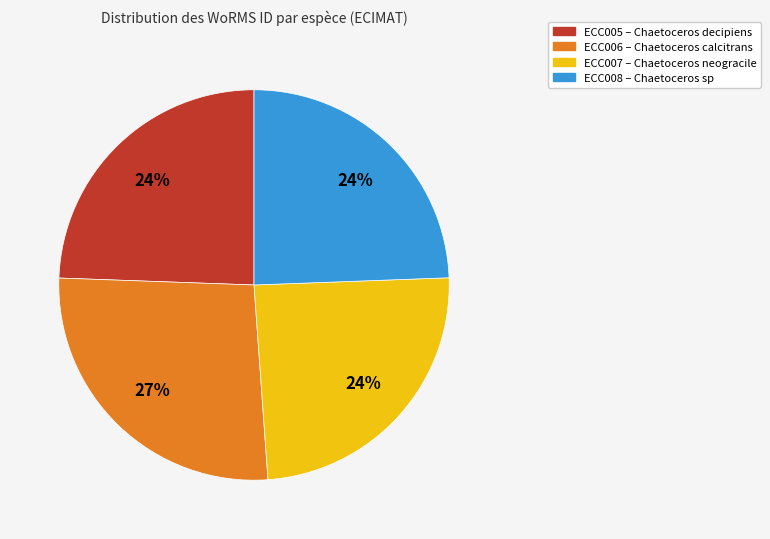

Is there a majority slice in this chart?

No